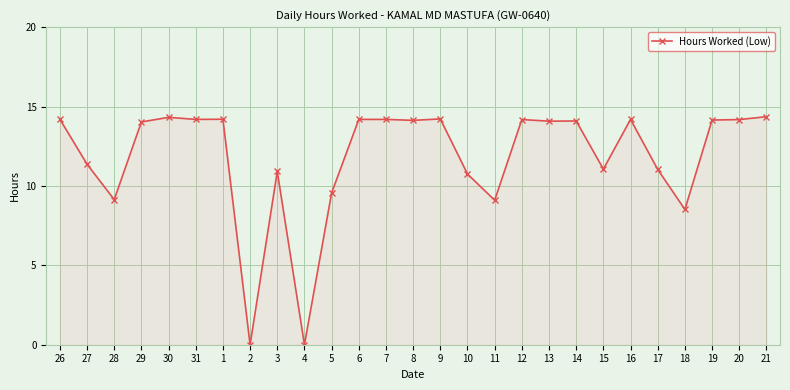

What is the change in value from 28 to 8?

+5.0